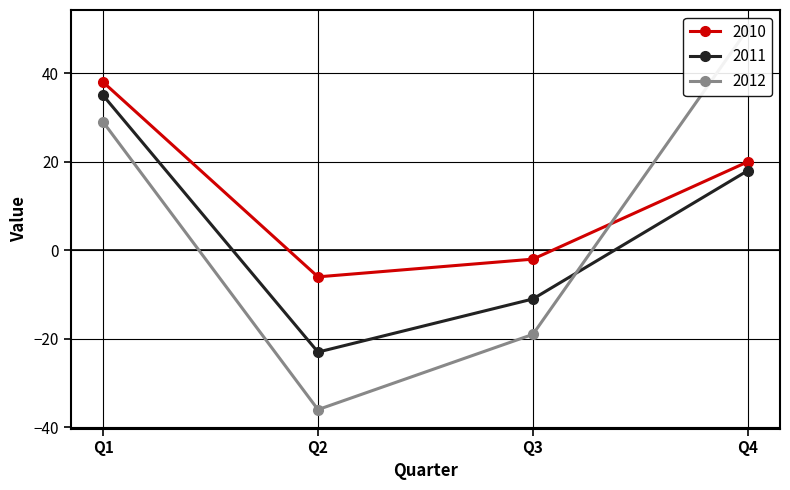

What is the value of the 2010 point at the 2nd from the left?

-6